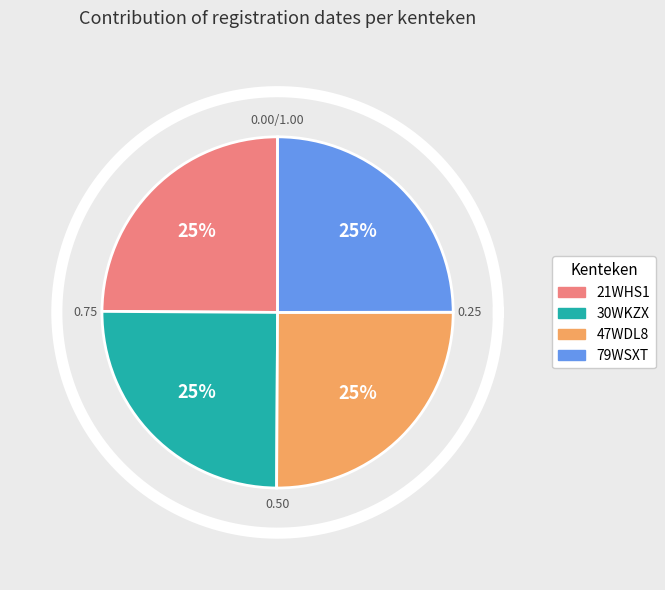

Count the number of slices in the pie.

4